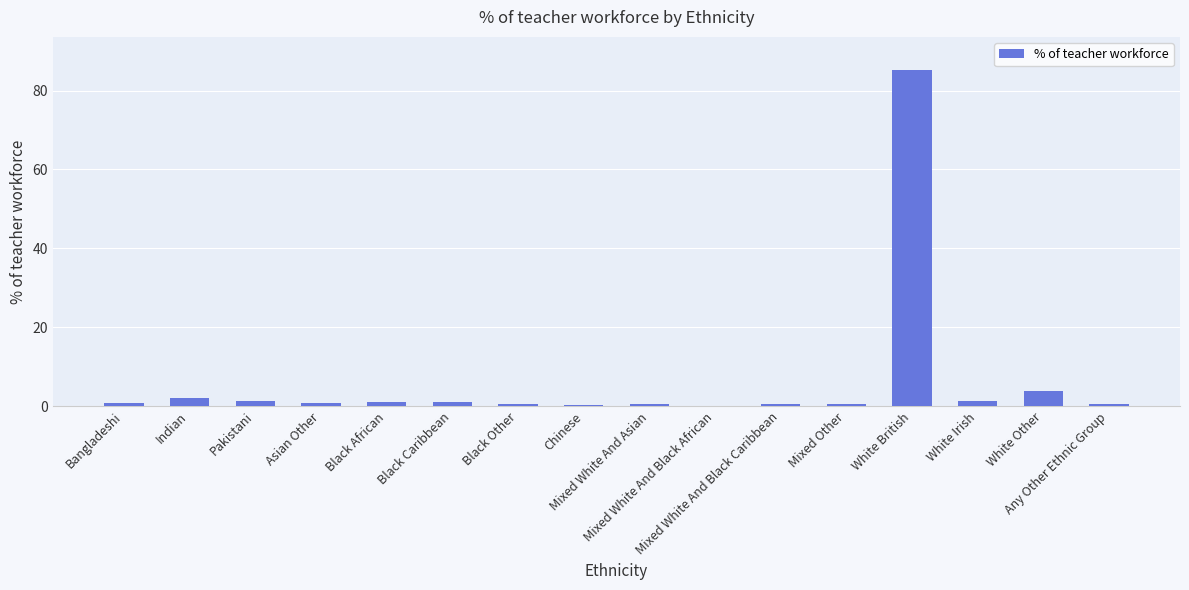

What is the greatest value displayed?

85.1